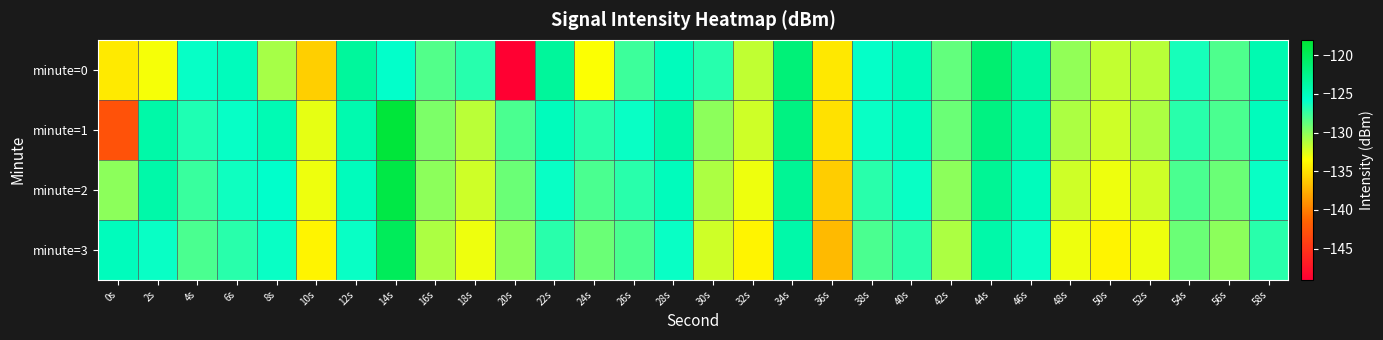

List the series in order of their peak value, lowest first.

minute=0, minute=3, minute=2, minute=1